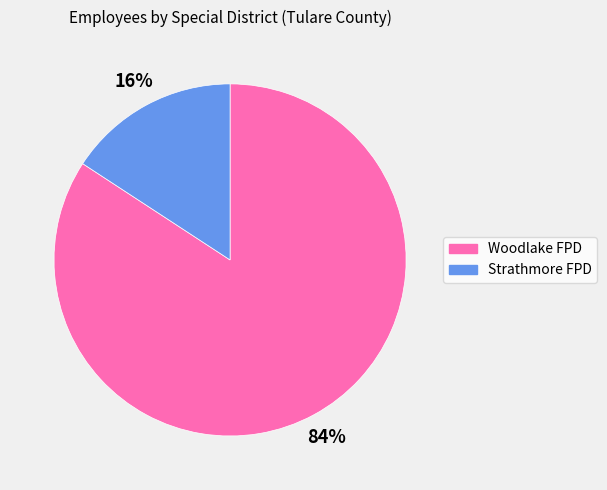

Does any single category account for the majority?

Yes